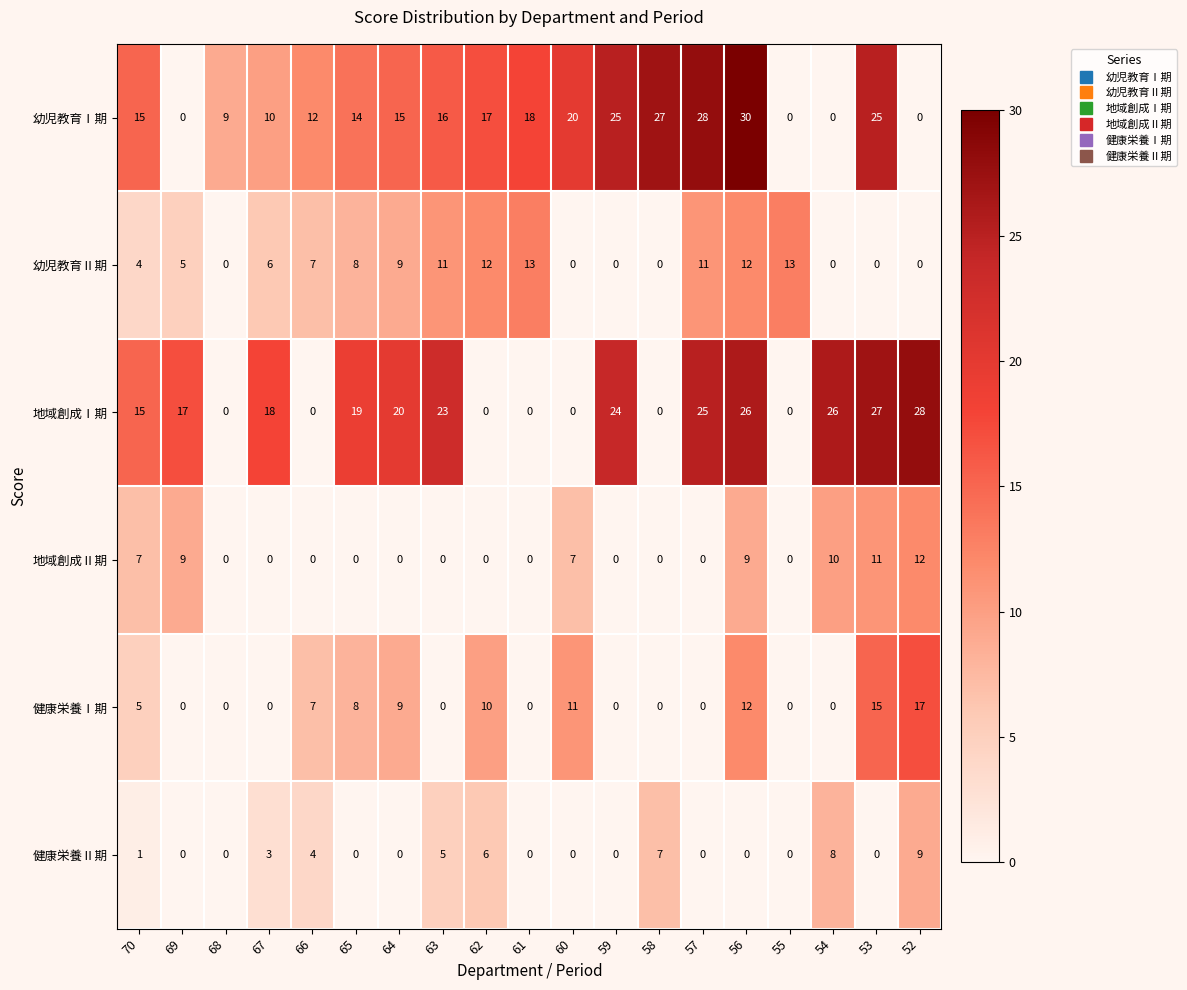

What is the highest value of the 地域創成Ⅰ期 series?

28